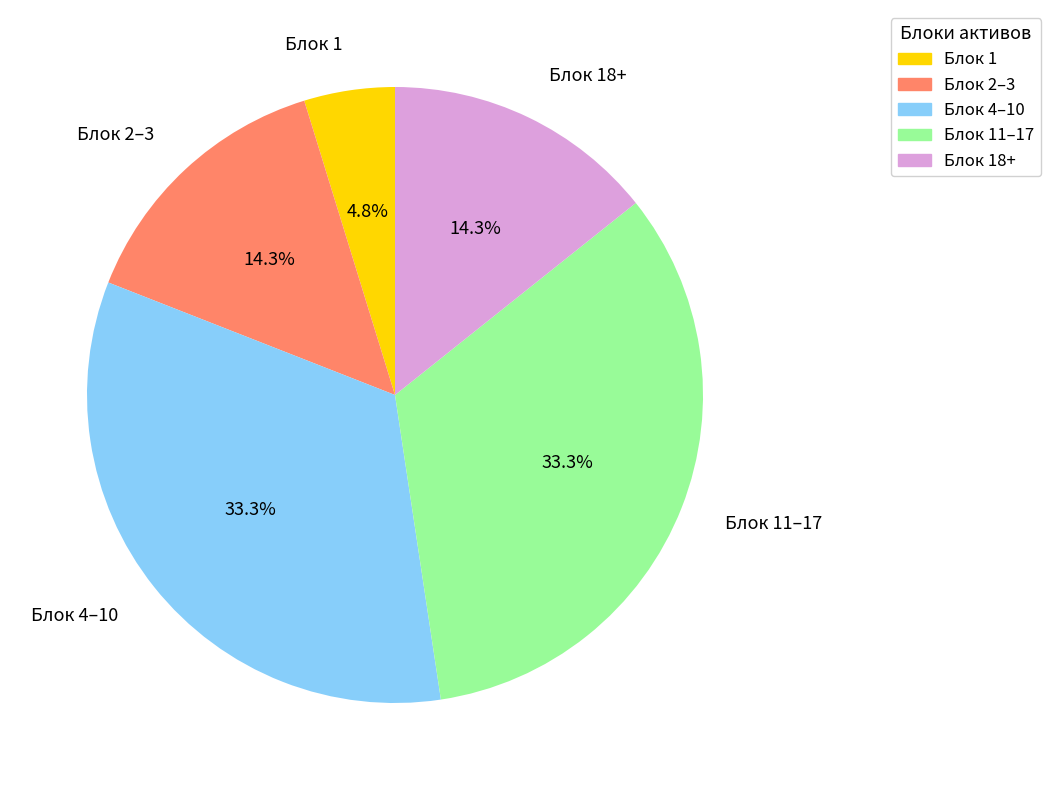

What percentage is NOT represented by Блок 18+?

85.7%